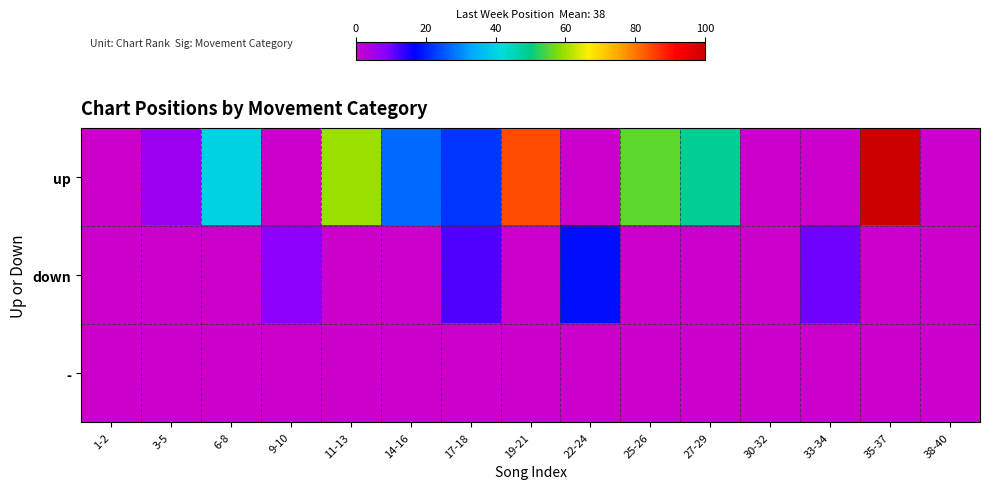

Which series has the largest range (max minus min)?

up